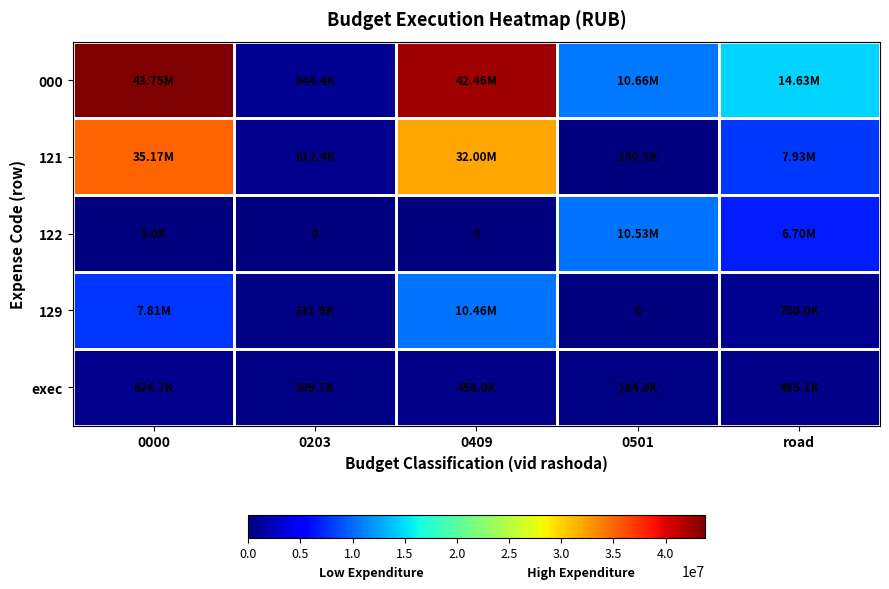

True or false: 129 has a value of 760000.0 at road.

True